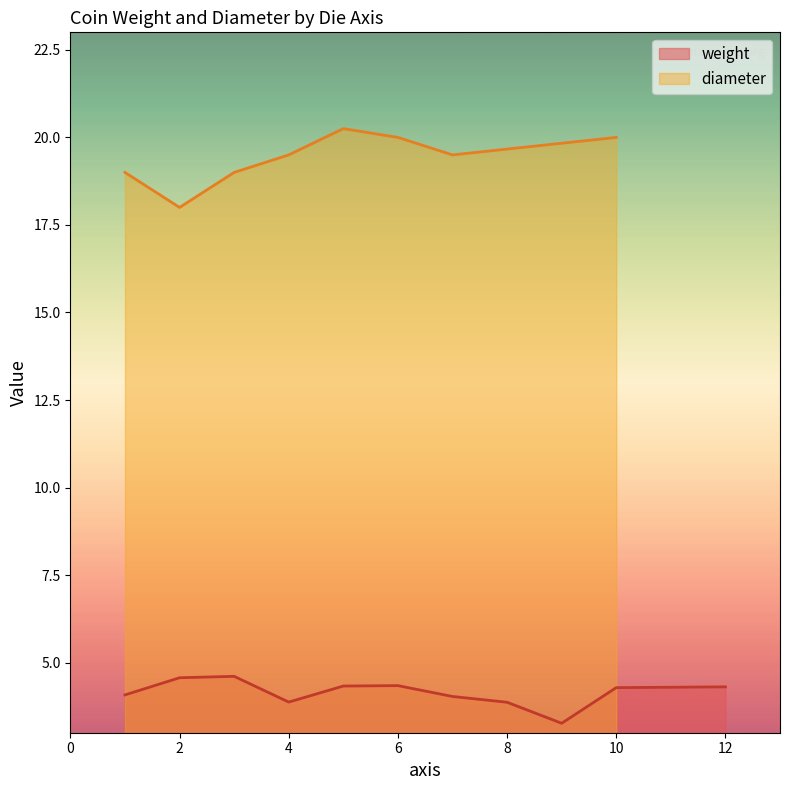

What is the maximum value for weight?

4.6